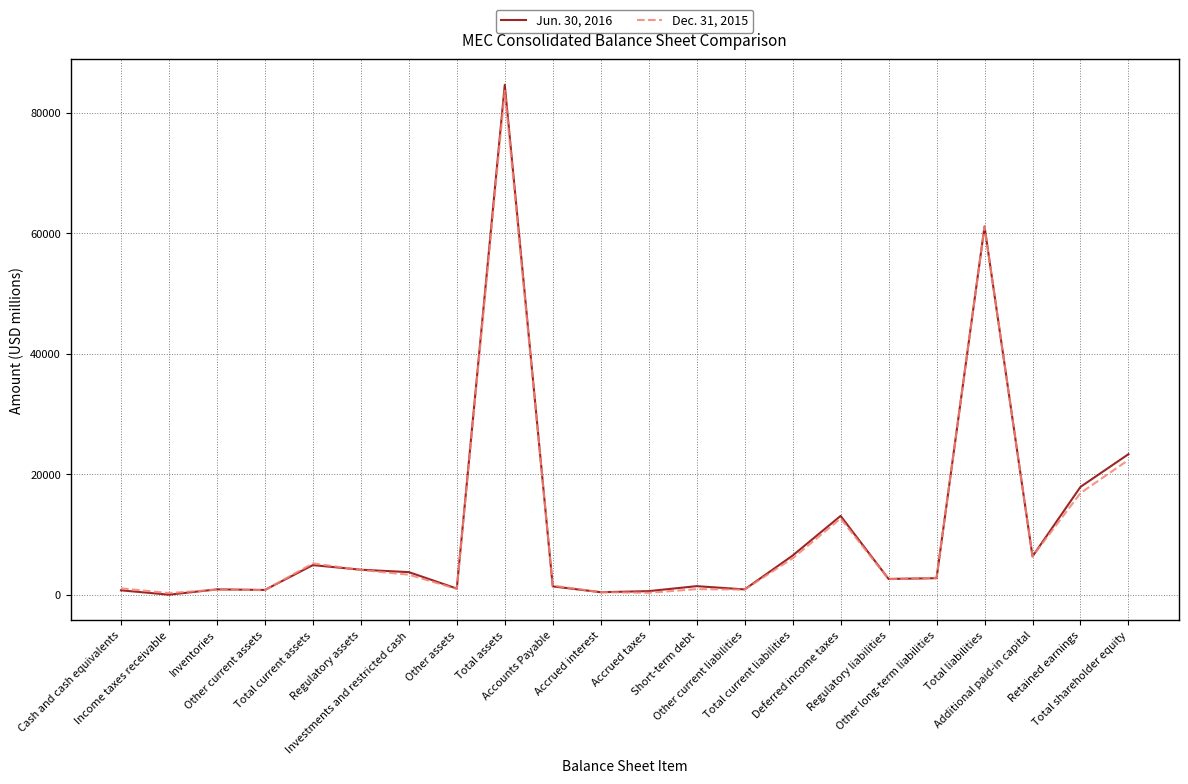

List the series in order of their overall mean, lowest first.

Dec. 31, 2015, Jun. 30, 2016